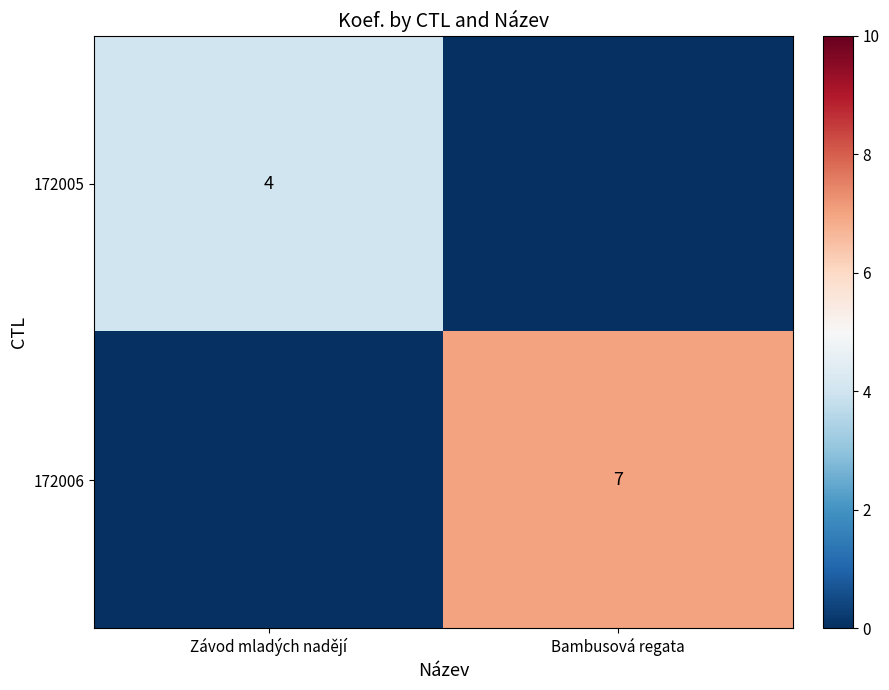

True or false: 172006 has a value of 7 at Bambusová regata.

True